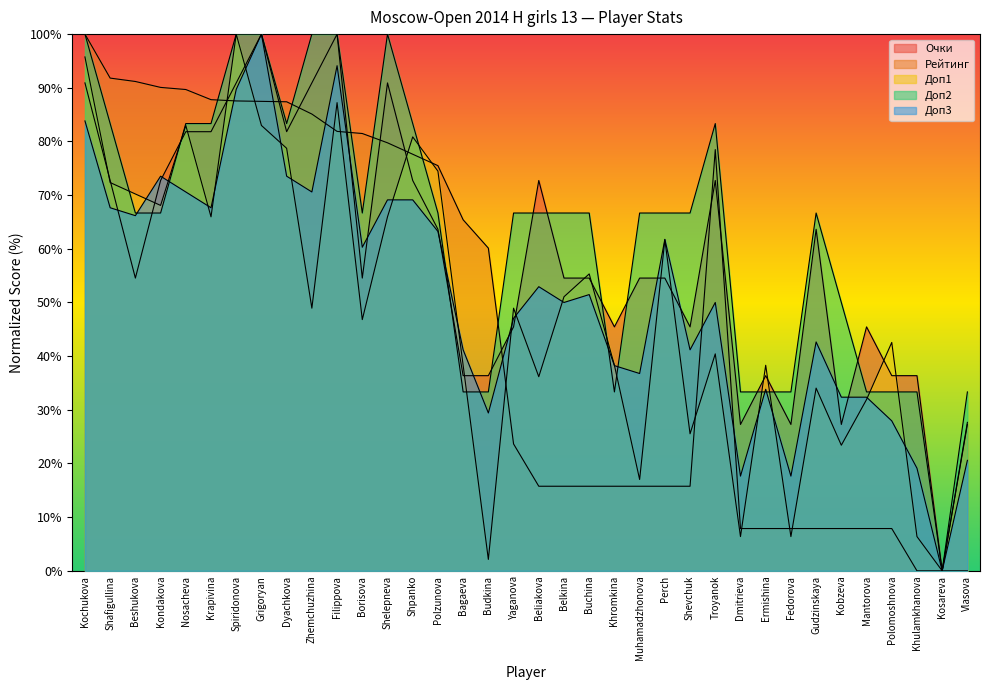

List the series in order of their peak value, lowest first.

Очки, Рейтинг, Доп1, Доп2, Доп3